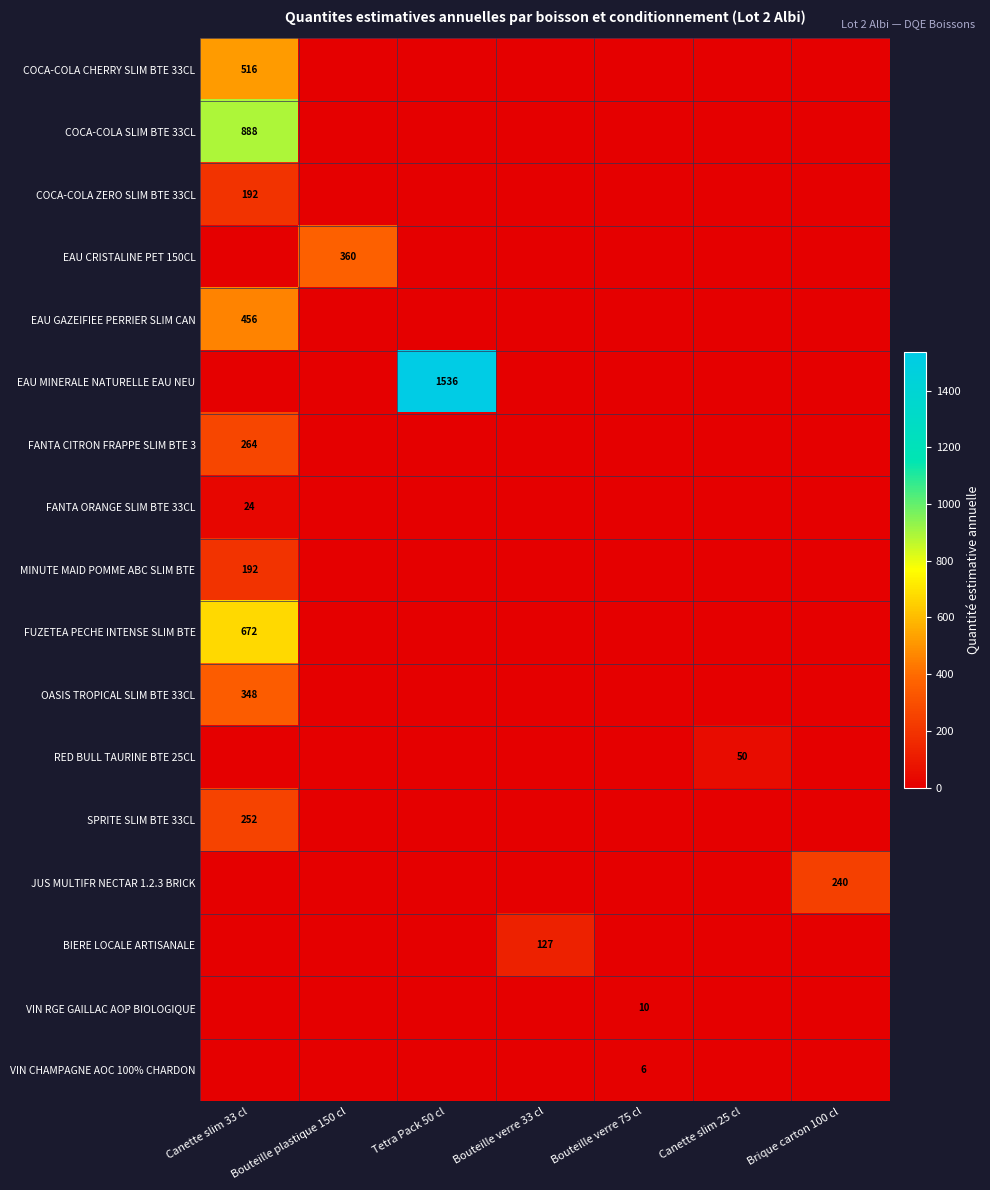

At how many categories does at least one series exceed 741?

2